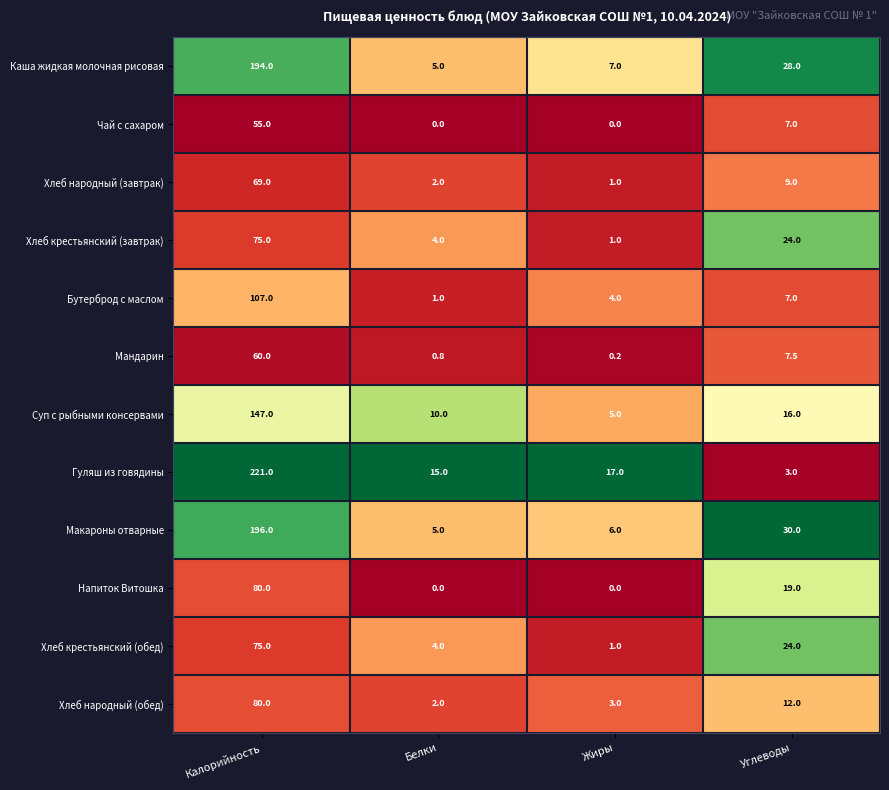

Which series has the widest spread of values?

Гуляш из говядины